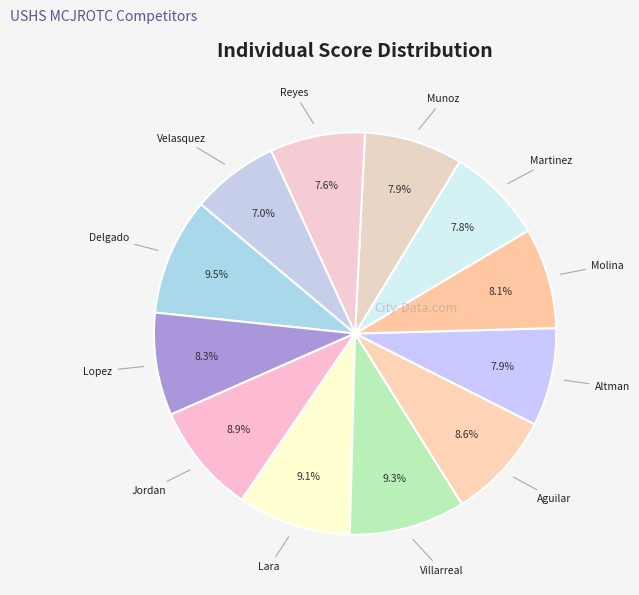

What is the smallest slice in the pie chart?

Velasquez